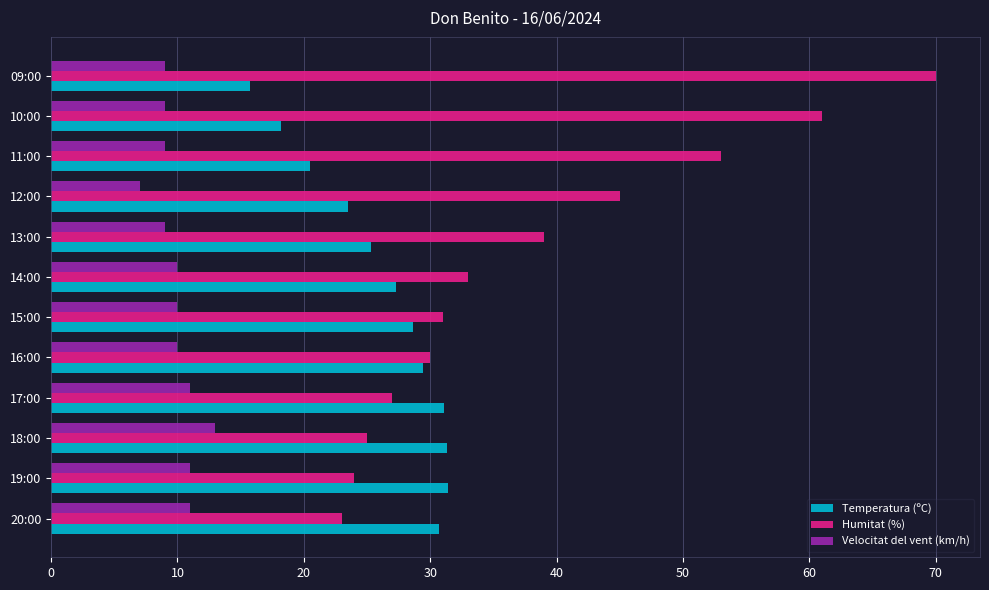

List the labels in order of Humitat (%) value, smallest first.

20:00, 19:00, 18:00, 17:00, 16:00, 15:00, 14:00, 13:00, 12:00, 11:00, 10:00, 09:00